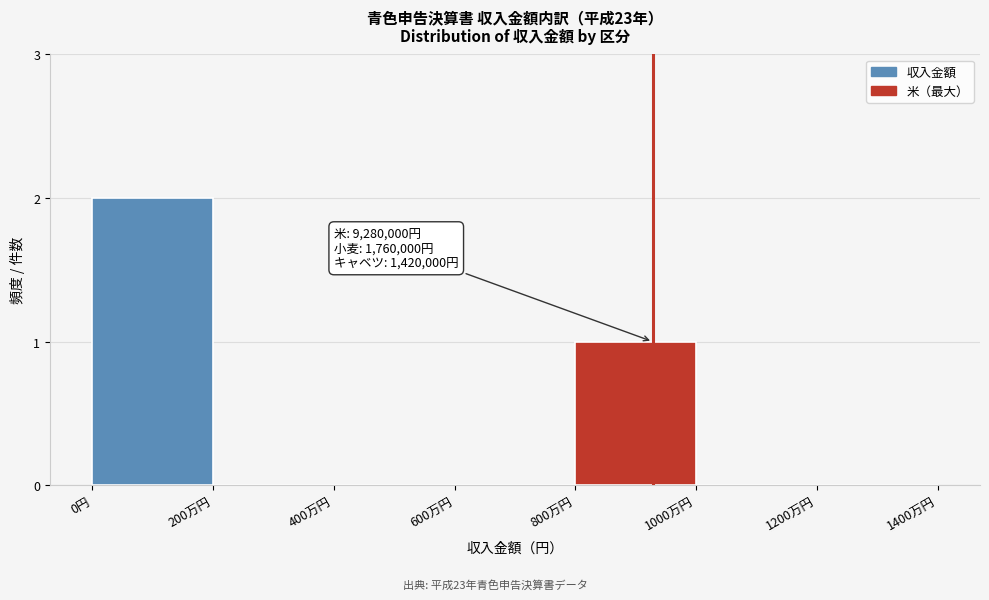

Reading left to right, transcribe all the data shown in this chart.

0円=2	200万円=0	400万円=0	600万円=0	800万円=1	1000万円=0	1200万円=0